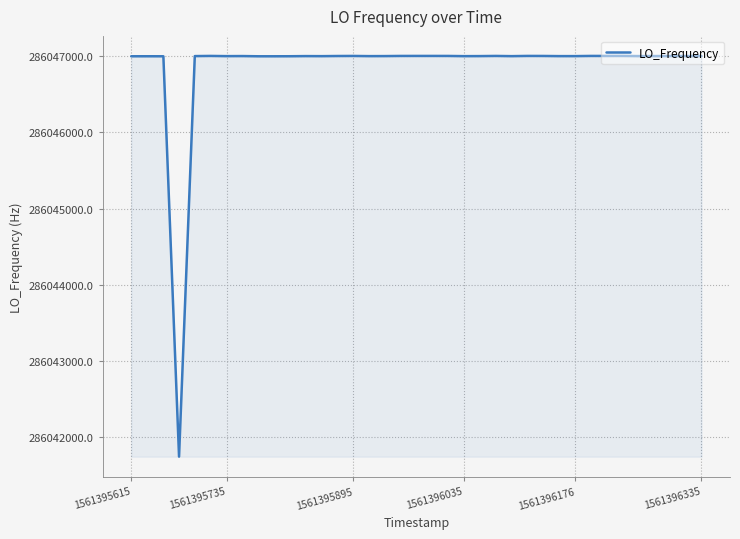

What is the maximum value shown in the chart?

286047001.1